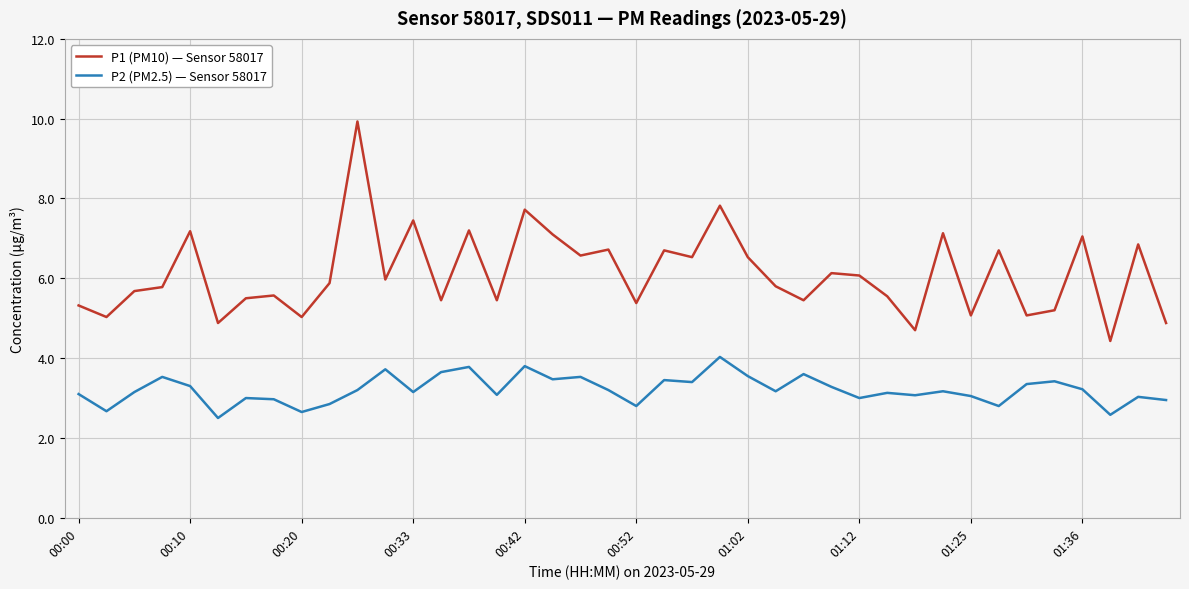

In P2 (PM2.5) — Sensor 58017, how many points are higher than both neighbors (excluding endpoints)?

13